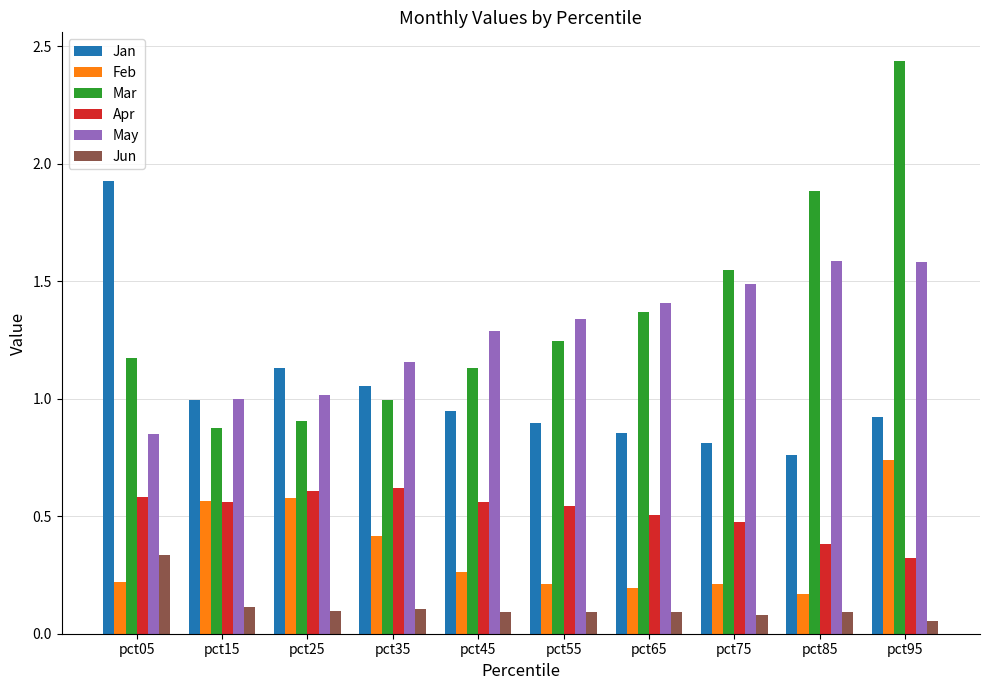

At which category is the sum across all series the highest?

pct95